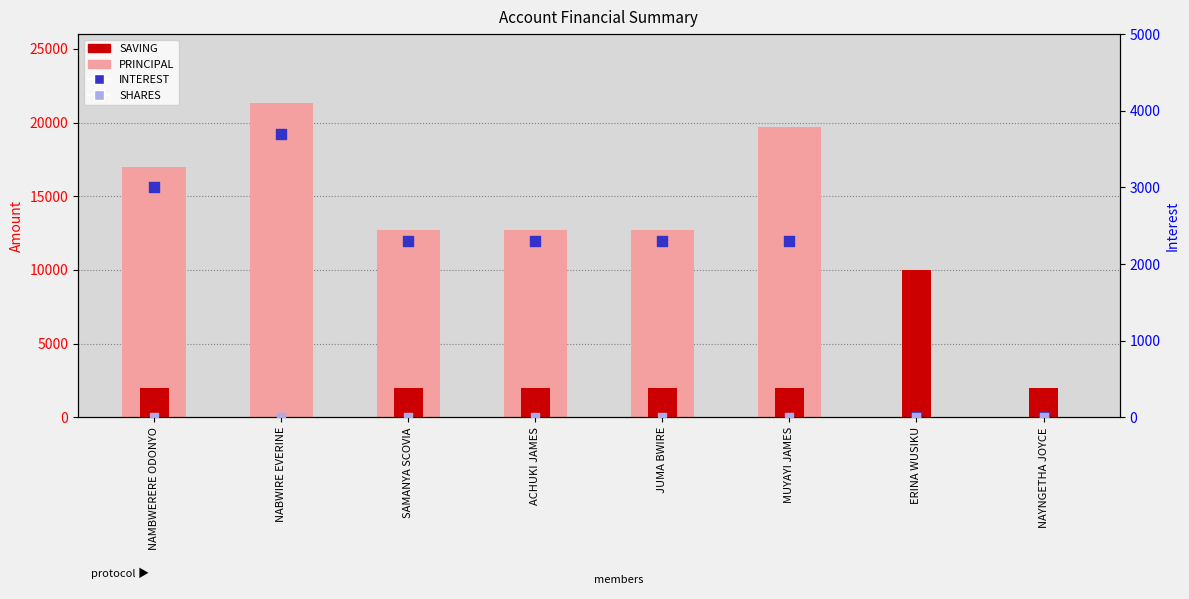

At which category is the sum across all series the highest?

NABWIRE EVERINE